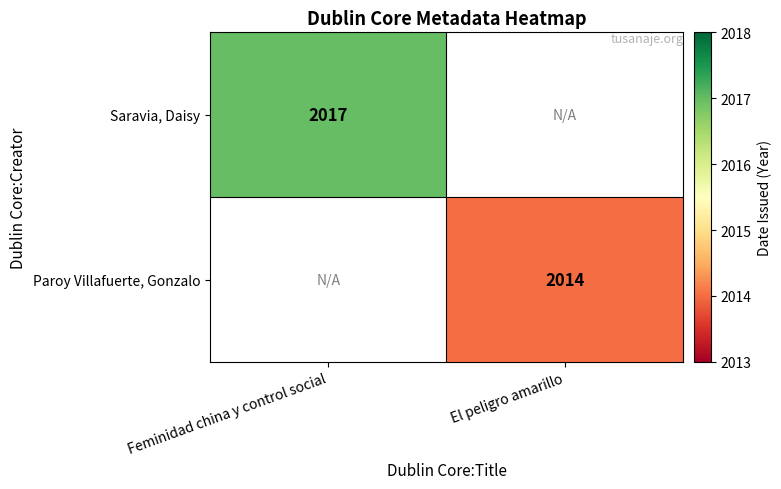

What is the greatest value displayed?

2017.0